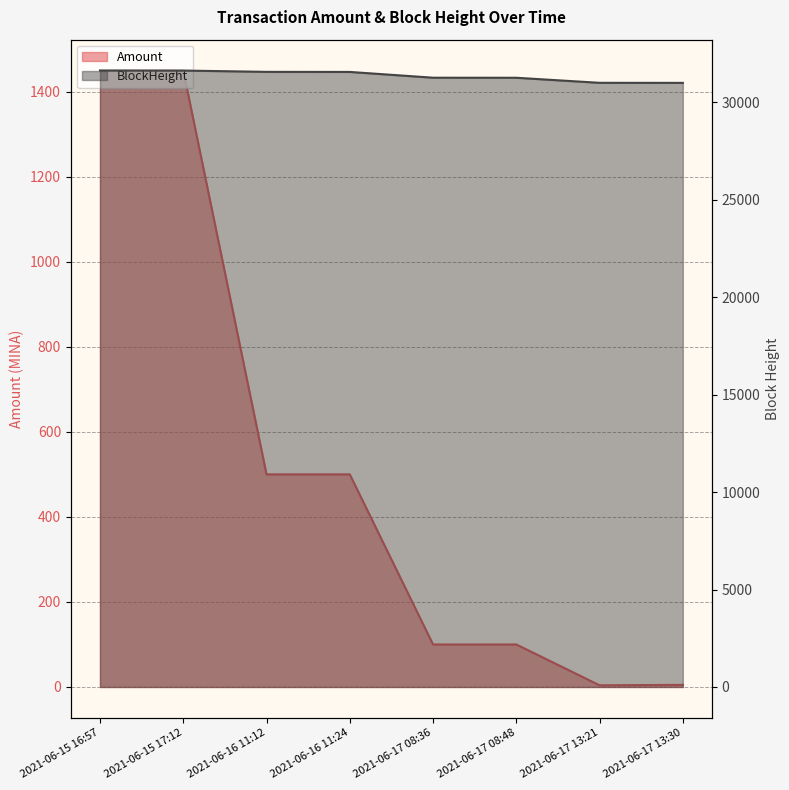

True or false: Amount and BlockHeight cross at least once.

False